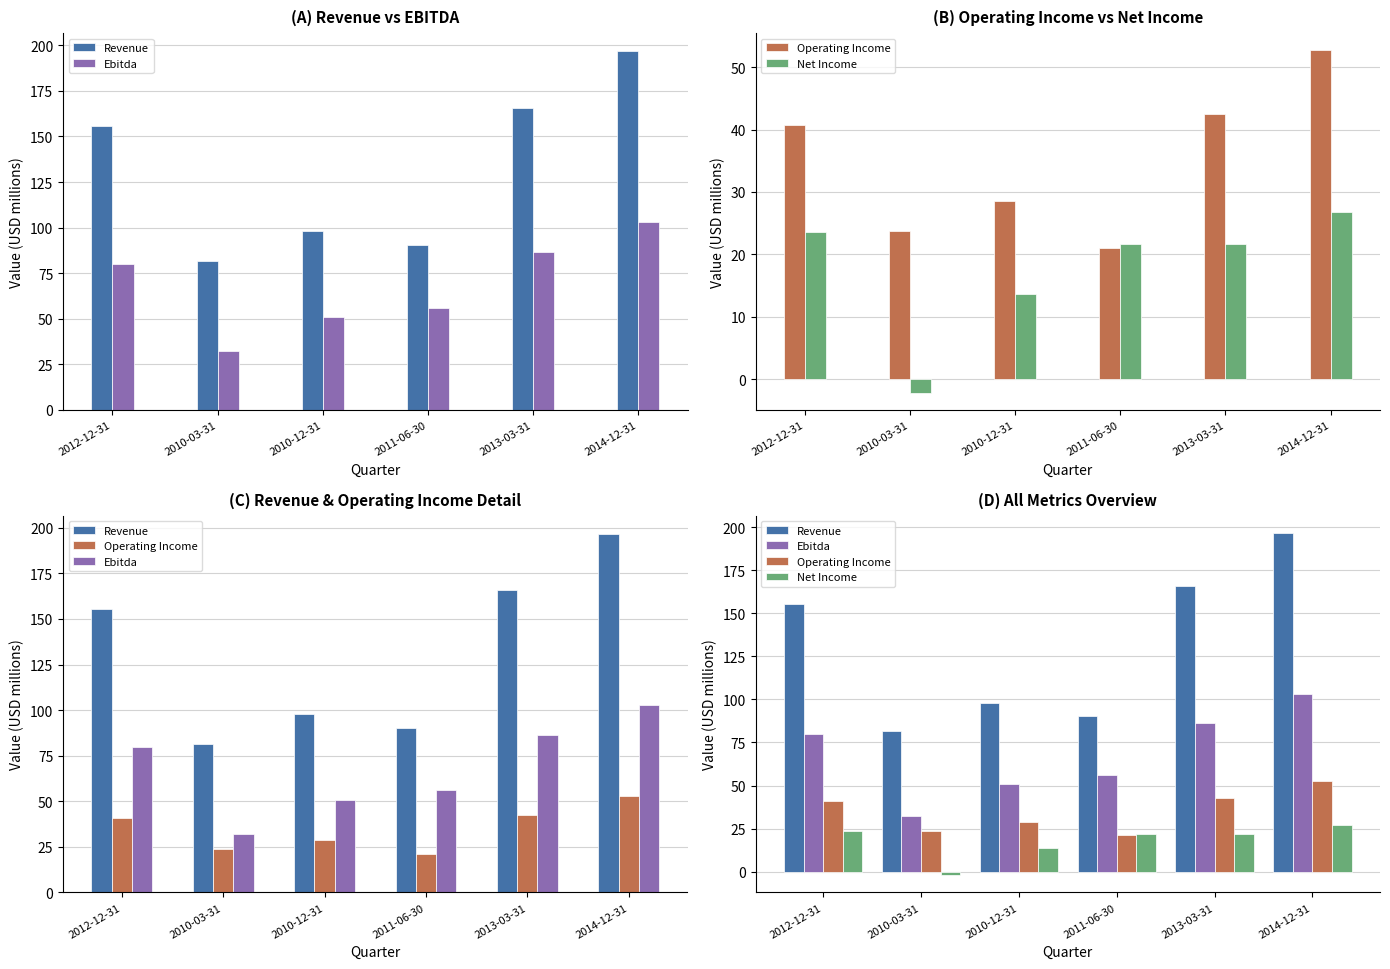

Which series has the widest spread of values?

Revenue